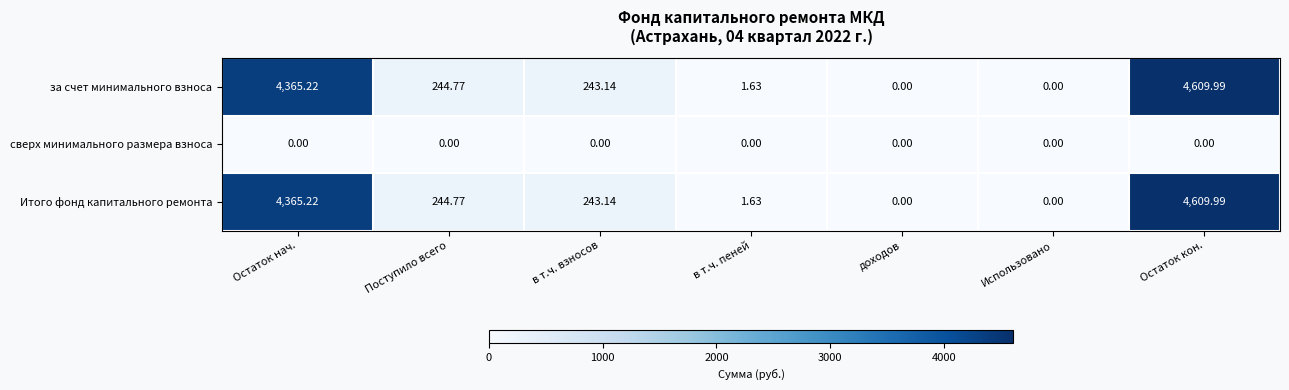

Which category has the highest value across all series?

Остаток кон.